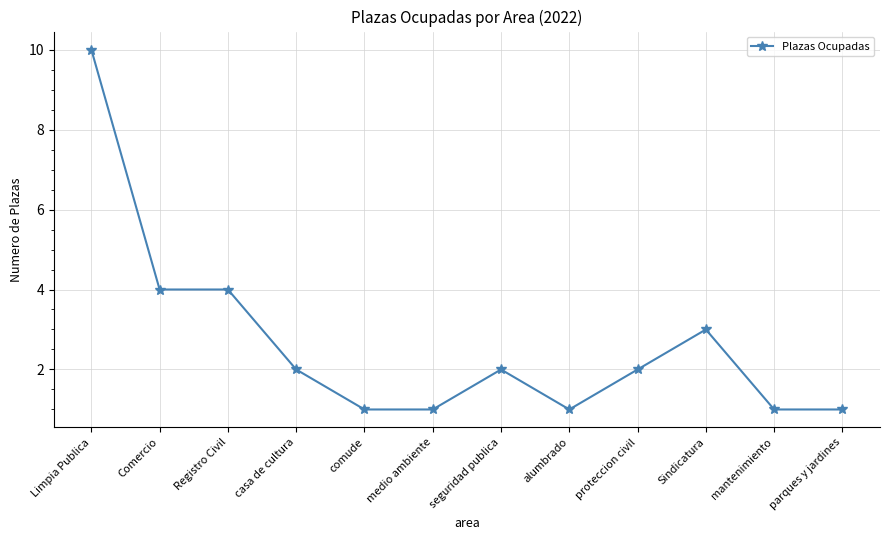

Which category has the highest value across all series?

Limpia Publica